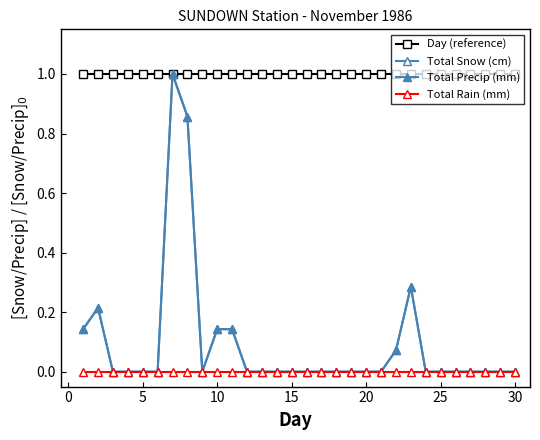

True or false: Total Snow (cm) has more than 1 interior local peaks.

True